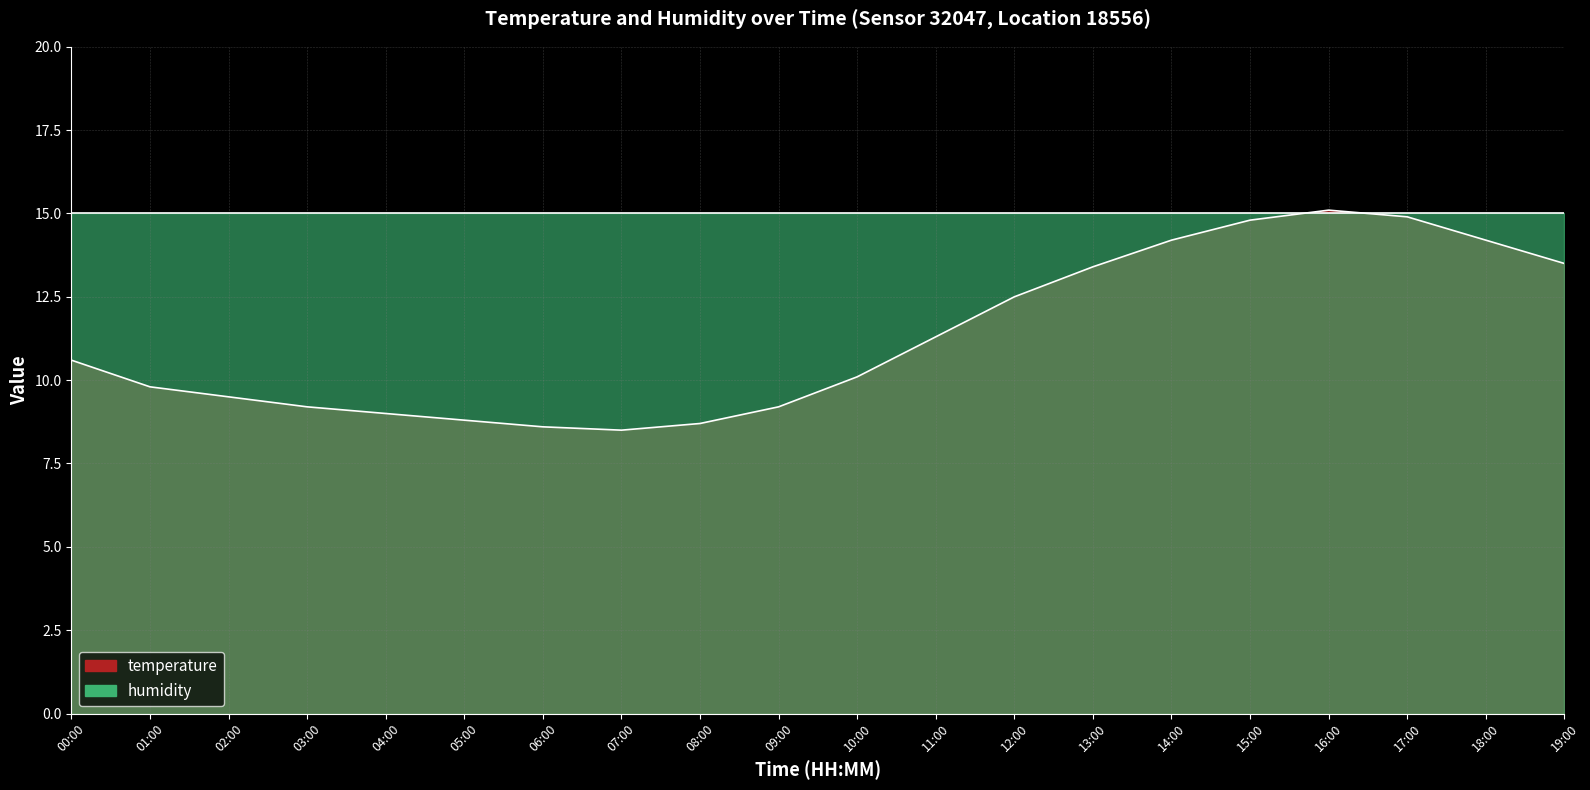

Where is the first local minimum?

07:00